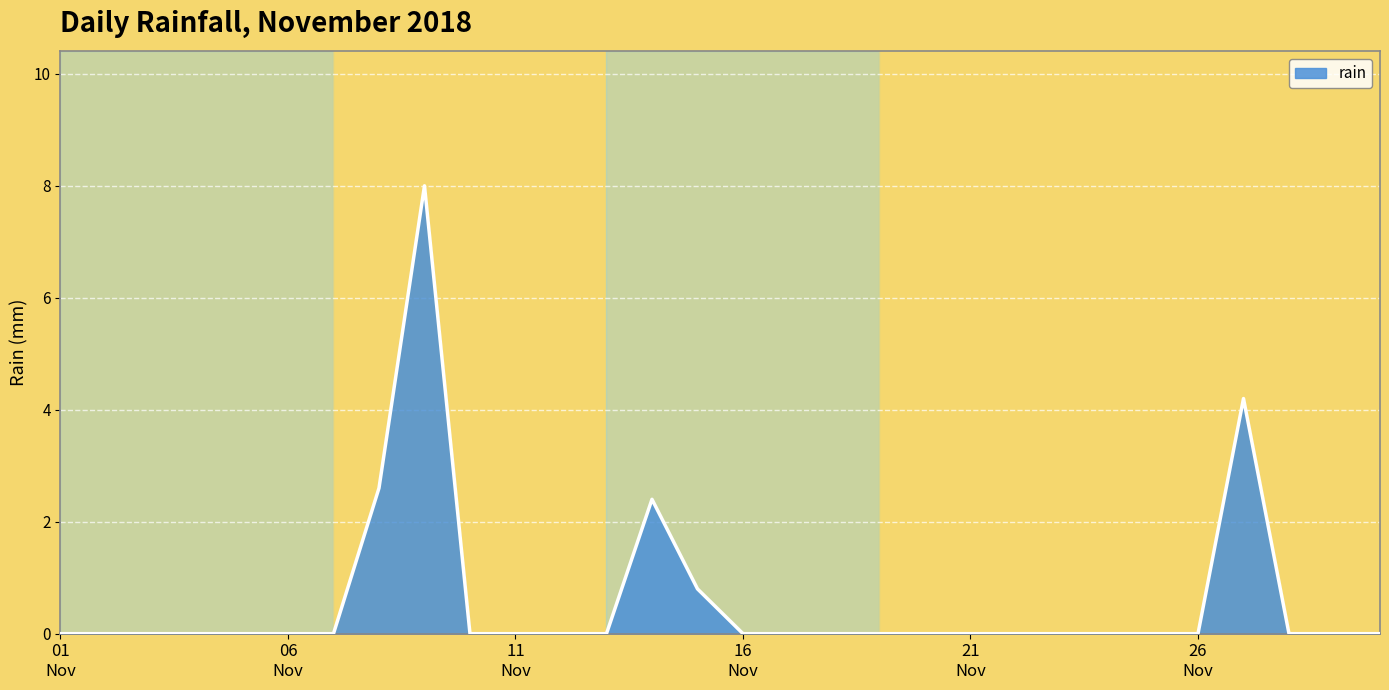

What is the difference between the second highest and second lowest values?

4.2